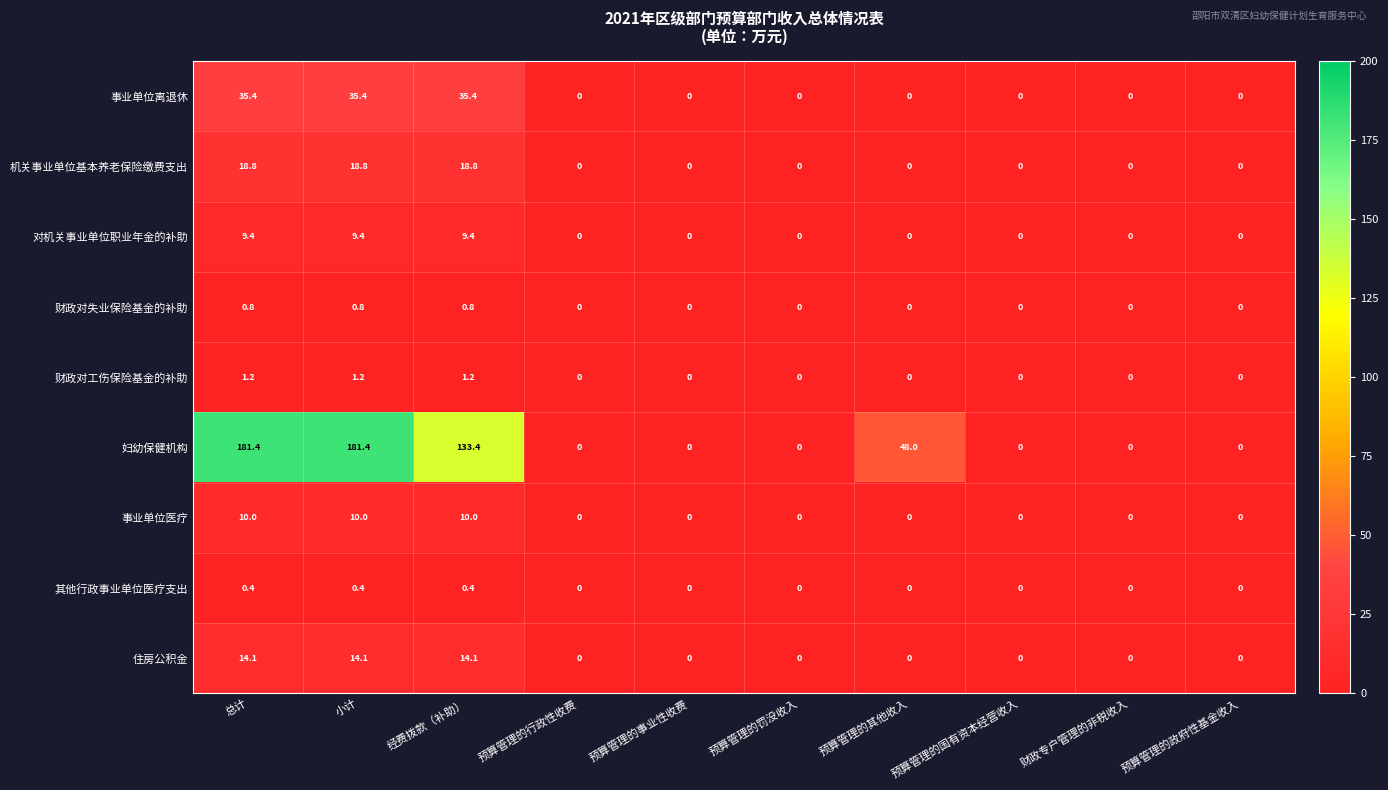

Rank the series by their maximum value, from highest to lowest.

妇幼保健机构, 事业单位离退休, 机关事业单位基本养老保险缴费支出, 住房公积金, 事业单位医疗, 对机关事业单位职业年金的补助, 财政对工伤保险基金的补助, 财政对失业保险基金的补助, 其他行政事业单位医疗支出